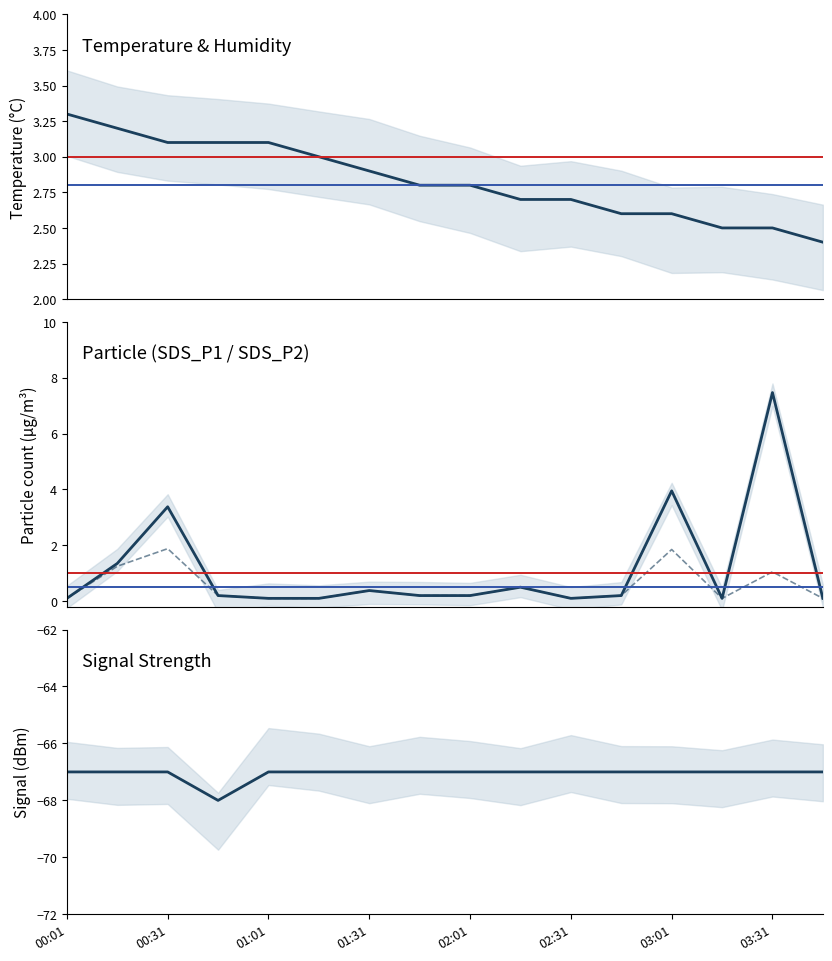

Which category has the highest value across all series?

03:31